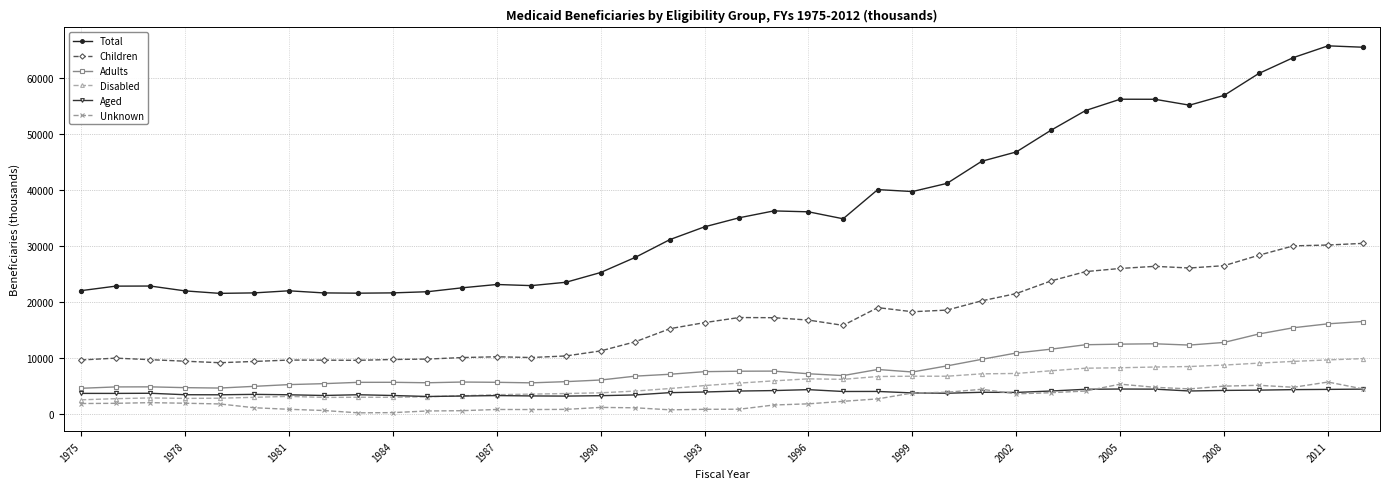

What is the sum of all Unknown values?

89805.3